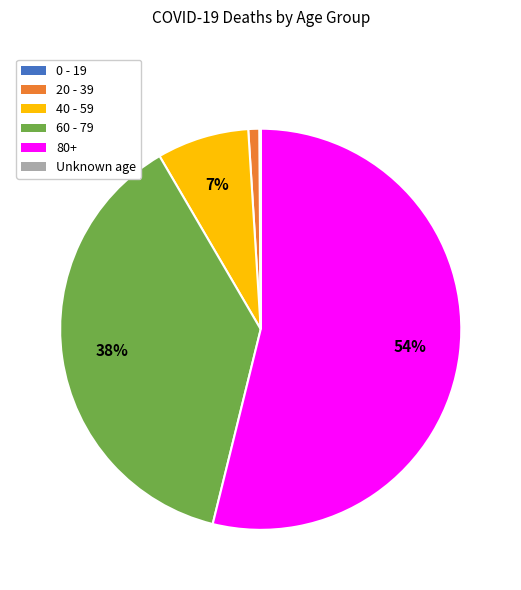

Which category has the biggest portion of the pie?

80+